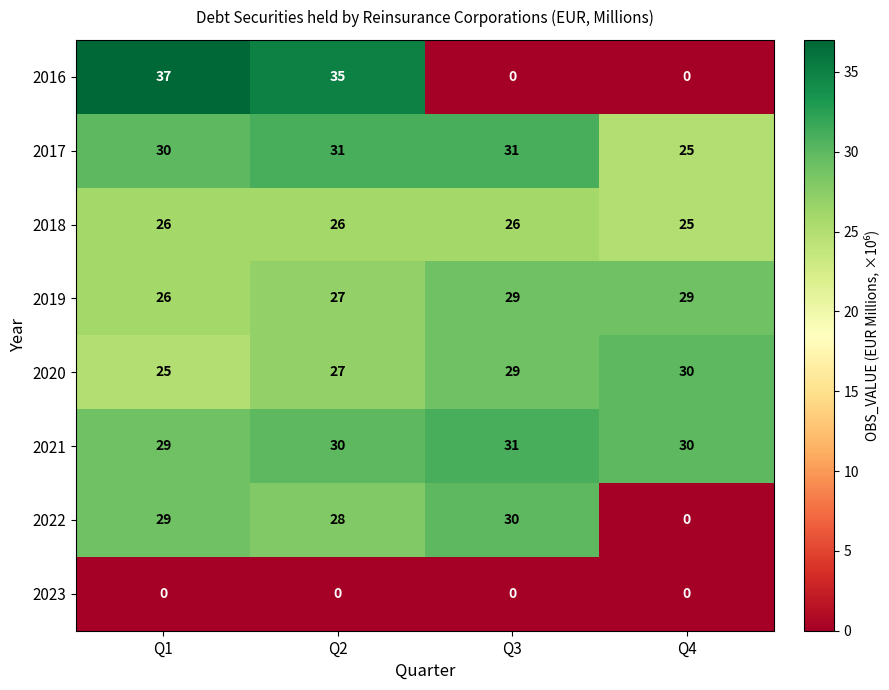

What is the maximum value for 2017?

31